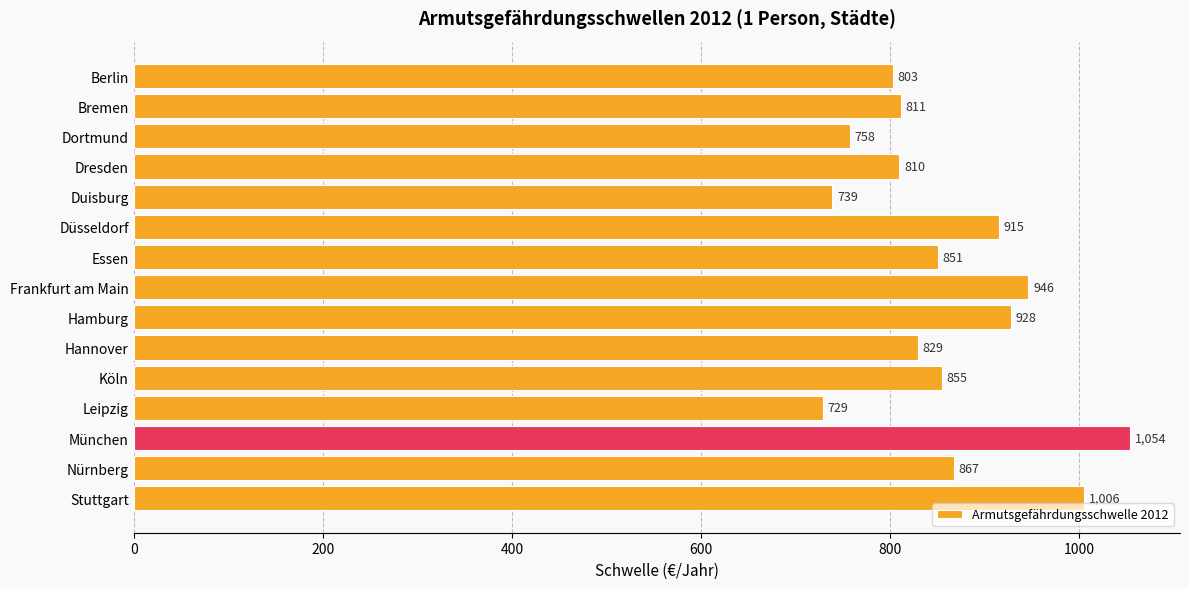

Approximately how many times larger is the value at Duisburg compared to Düsseldorf?

0.8